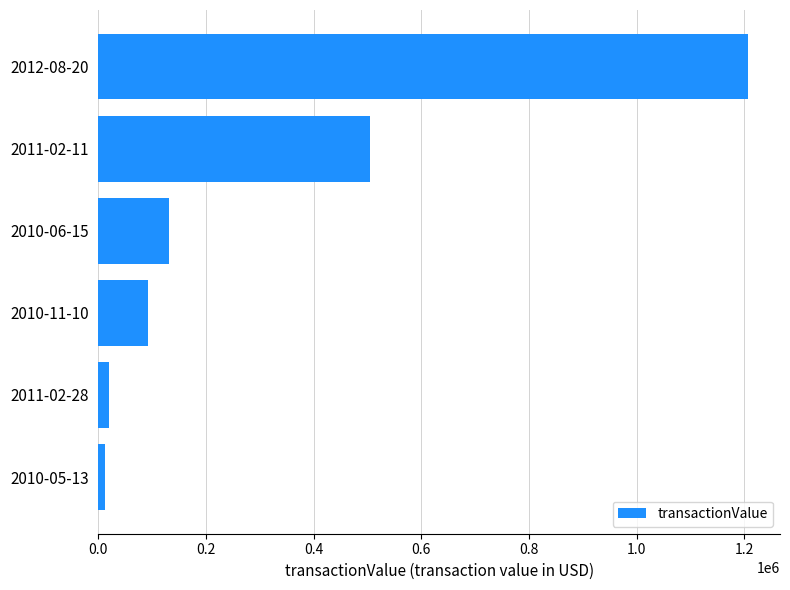

Where is the data nearest to the value 609021?

2011-02-11